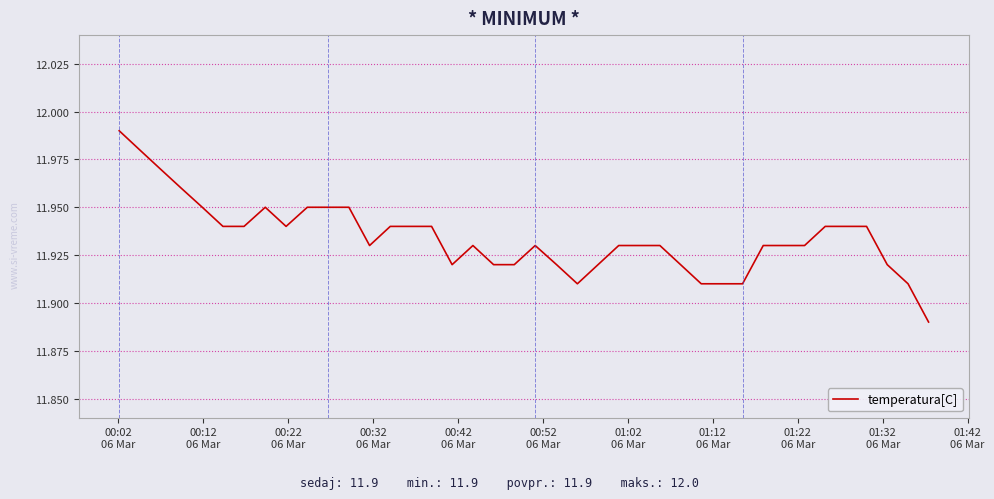

What is the difference between the maximum and second lowest values?

0.1